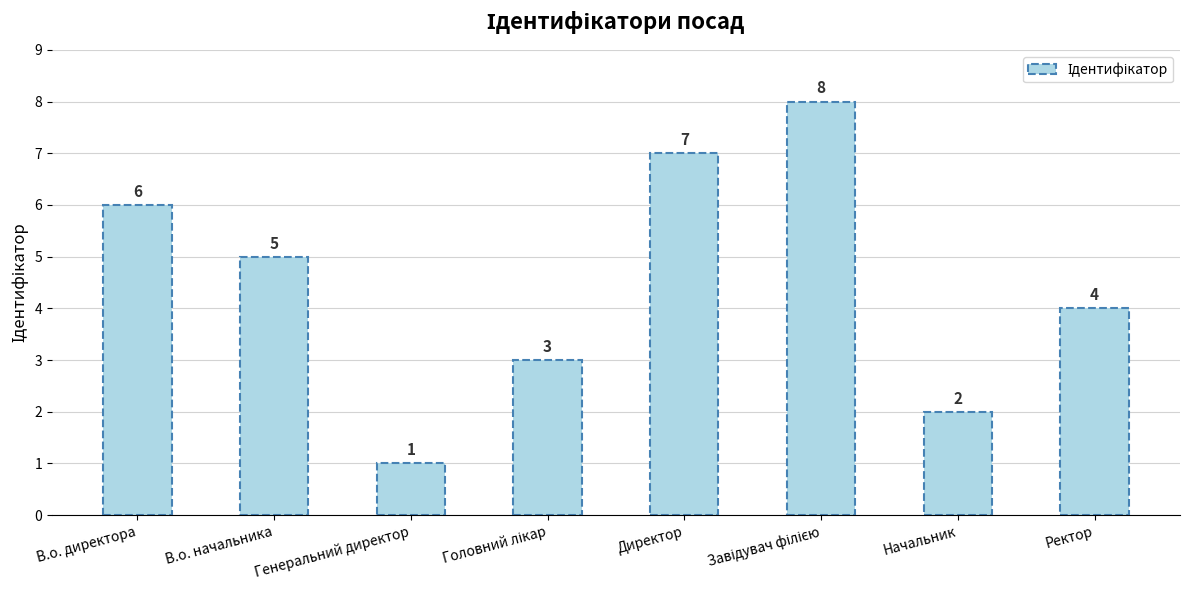

What is the difference between the maximum and minimum values?

7